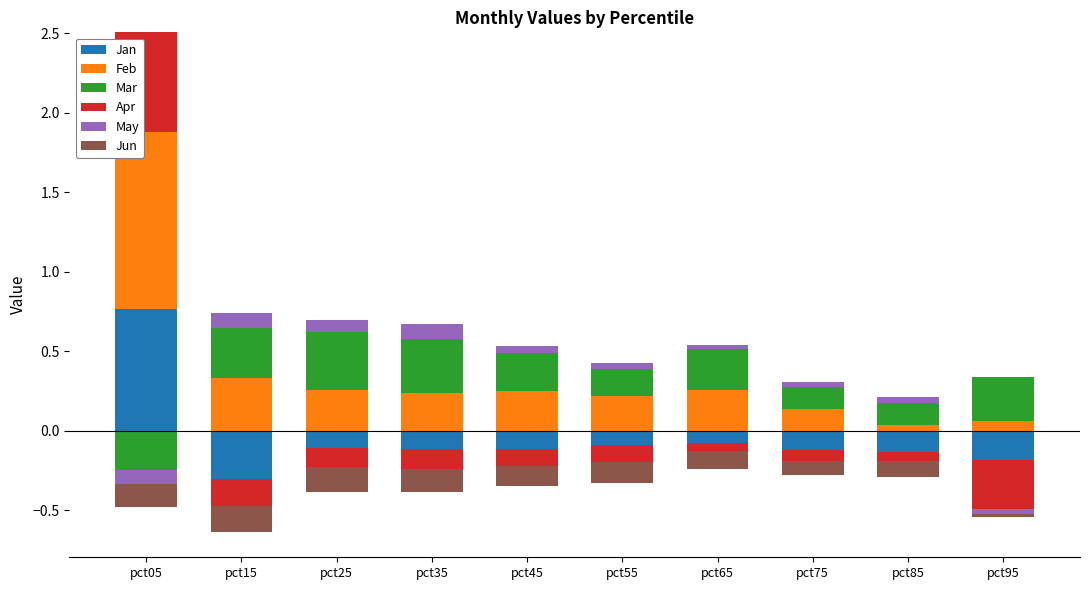

At which label is Feb closest to 0?

pct85